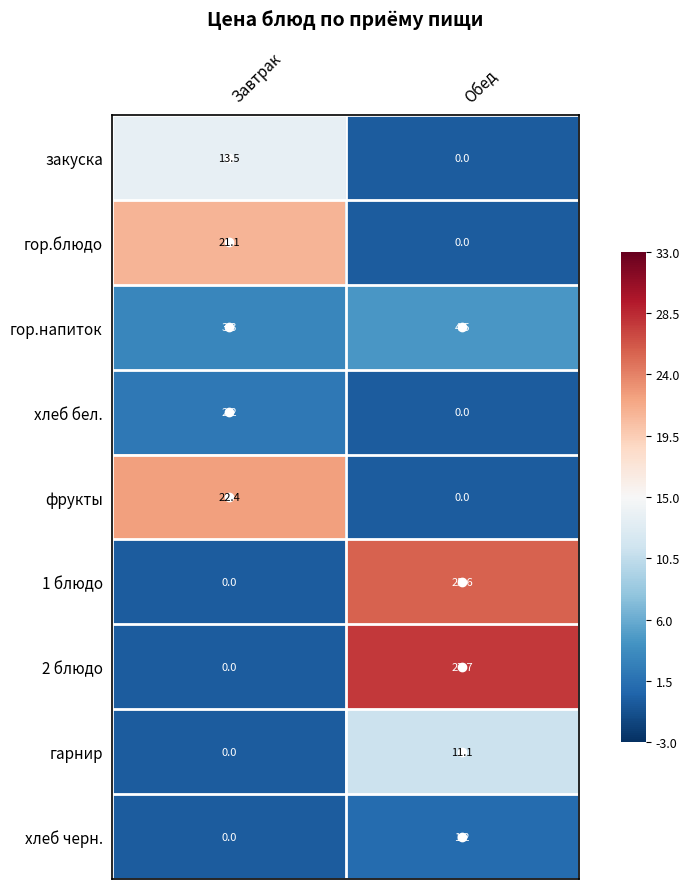

At which category is the sum across all series the highest?

Обед